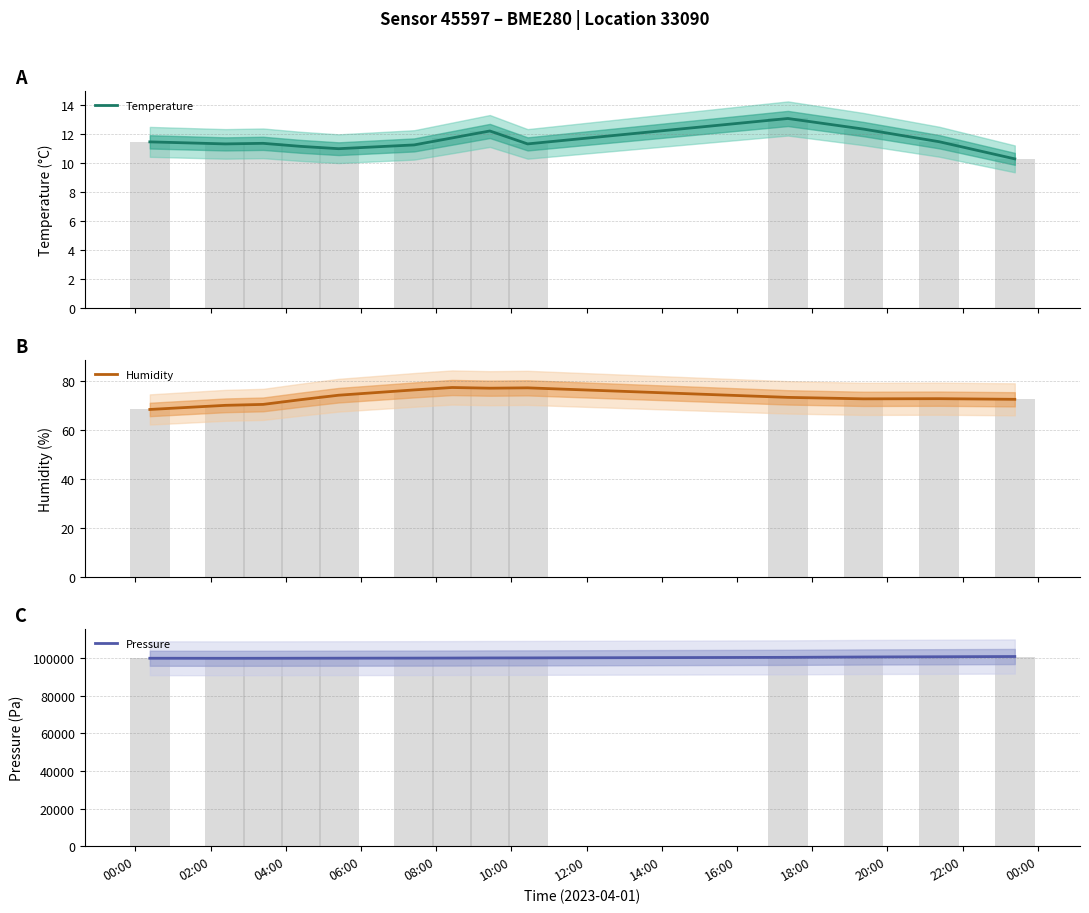

What is the difference between the highest and lowest values at 04:00?

99958.7